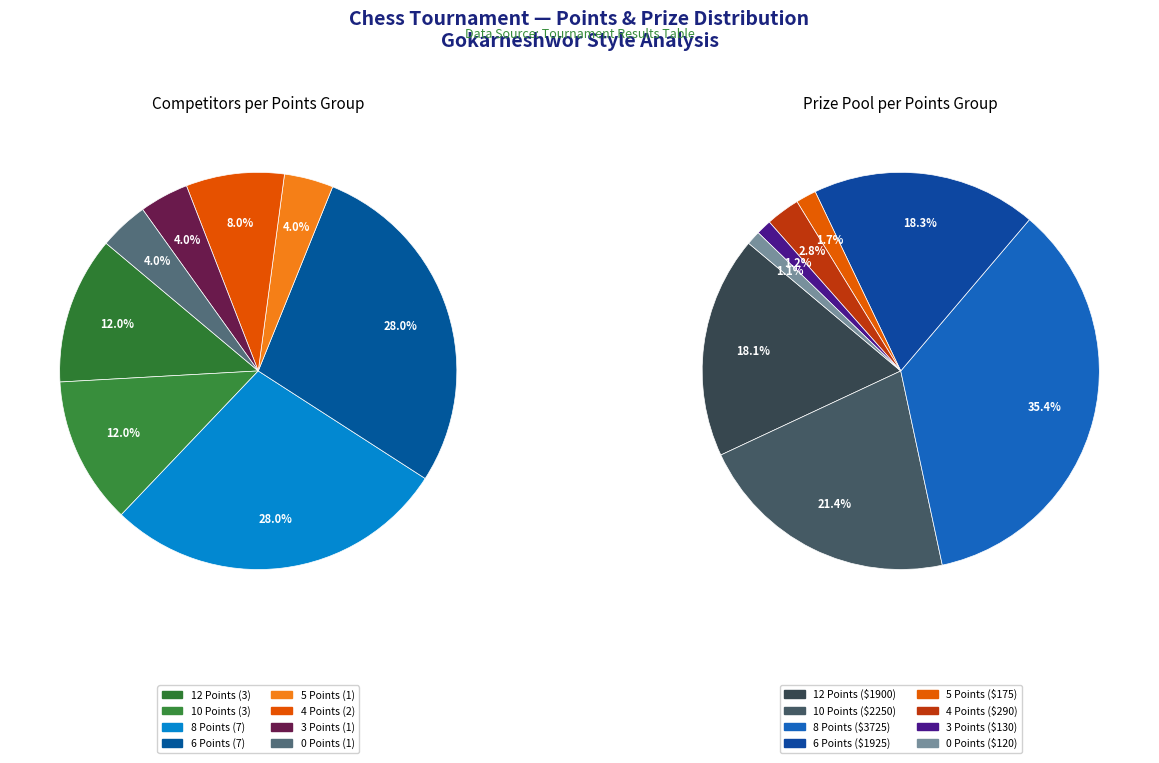

Rank the categories by value from lowest to highest.

5 Points, 3 Points, 0 Points, 4 Points, 12 Points, 10 Points, 8 Points, 6 Points